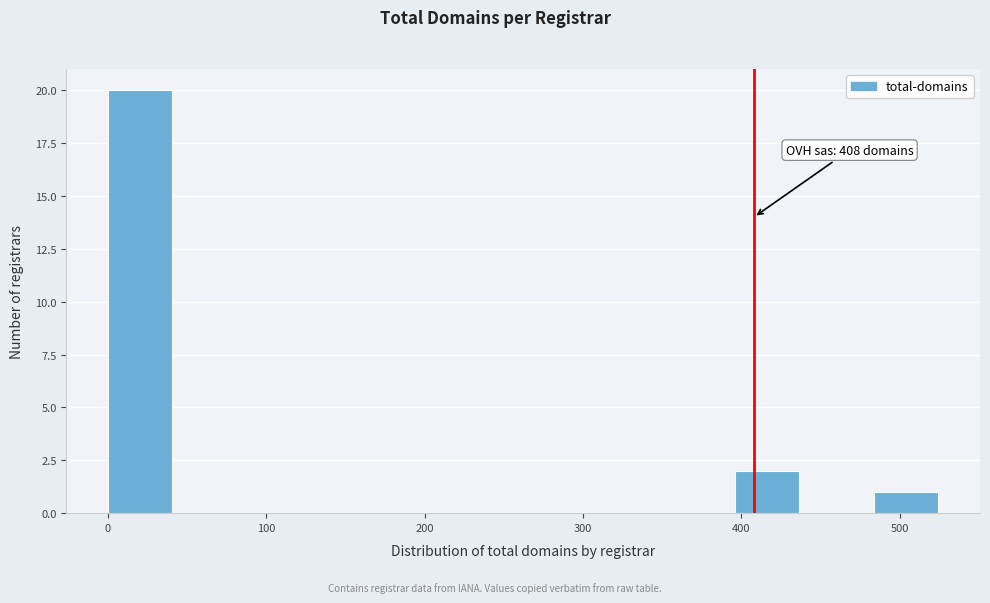

Over which range of the x-axis is the bar tallest?

0 to 44